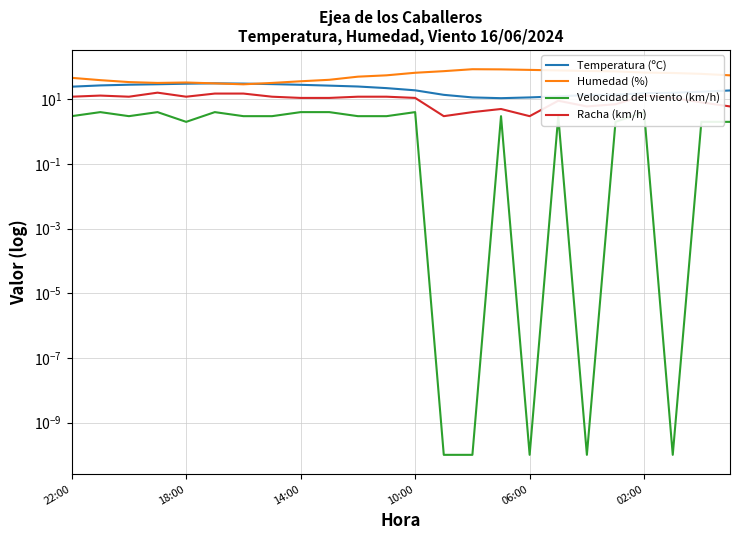

Where is Humedad (%) nearest to the value 57?

11